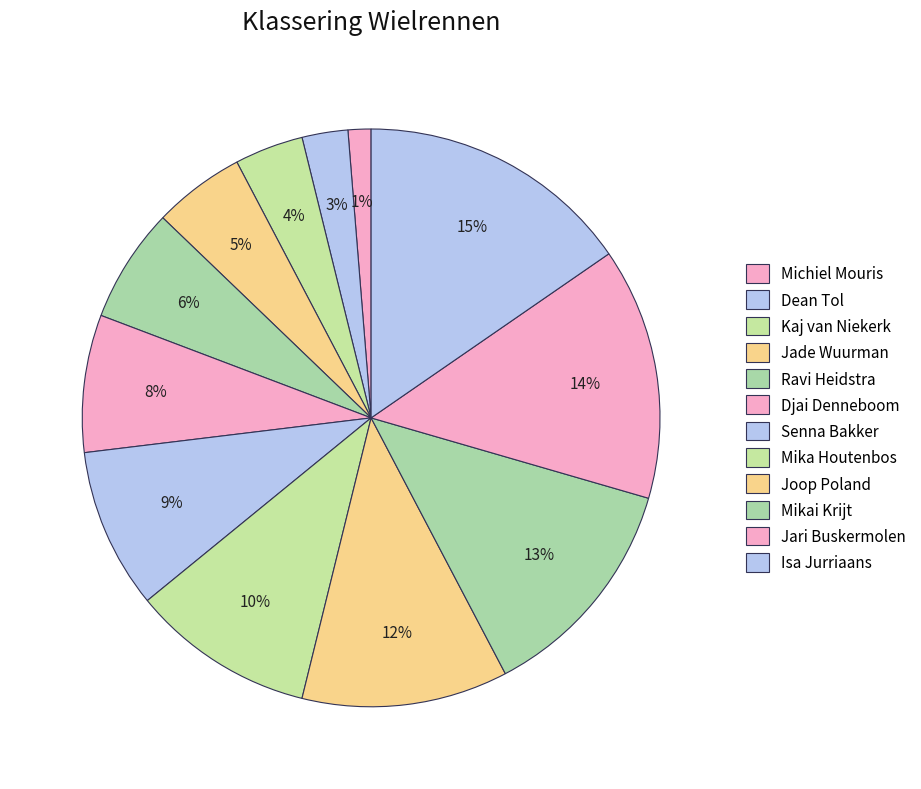

Which slice is the largest?

Isa Jurriaans